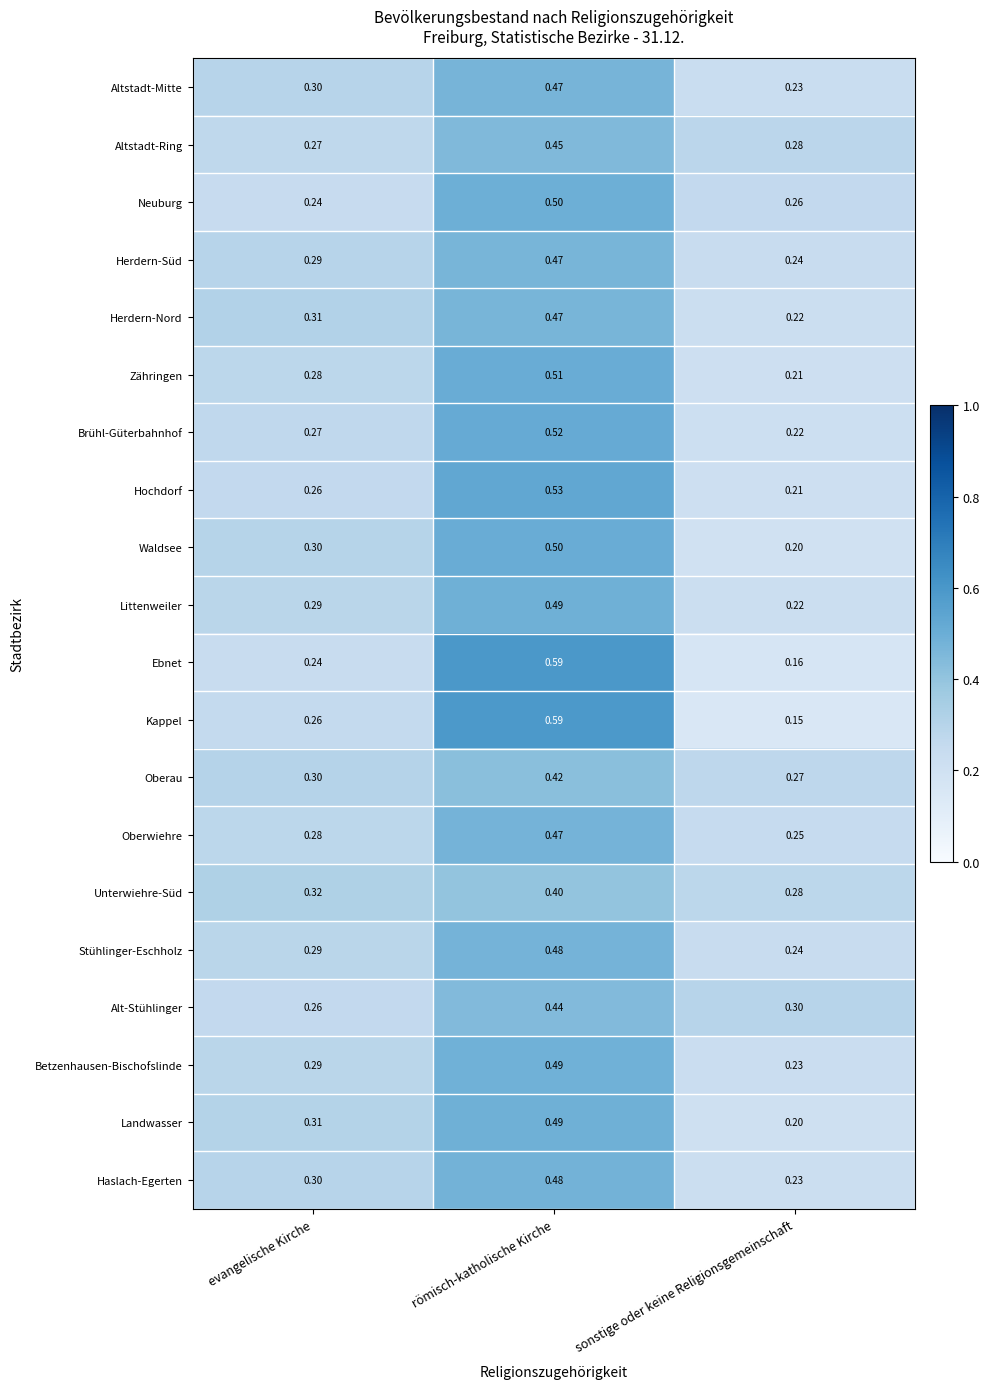

At which category is the sum across all series the highest?

römisch-katholische Kirche